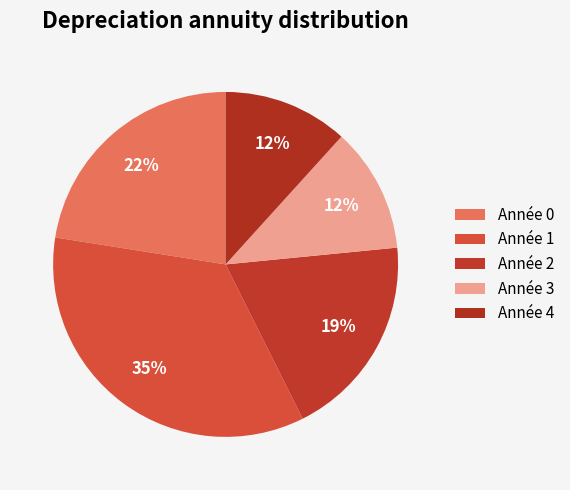

Count the number of slices in the pie.

5